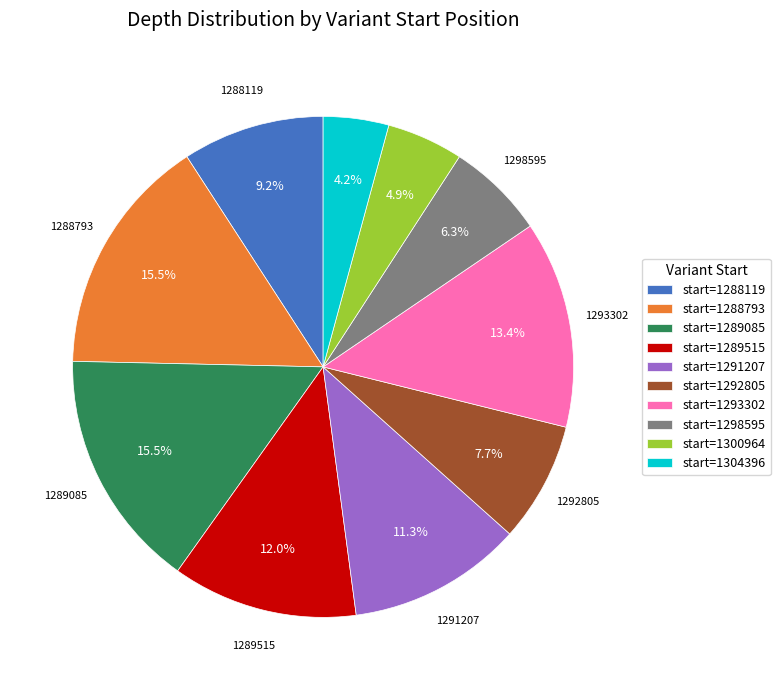

Which category has the smallest portion of the pie?

start=1304396